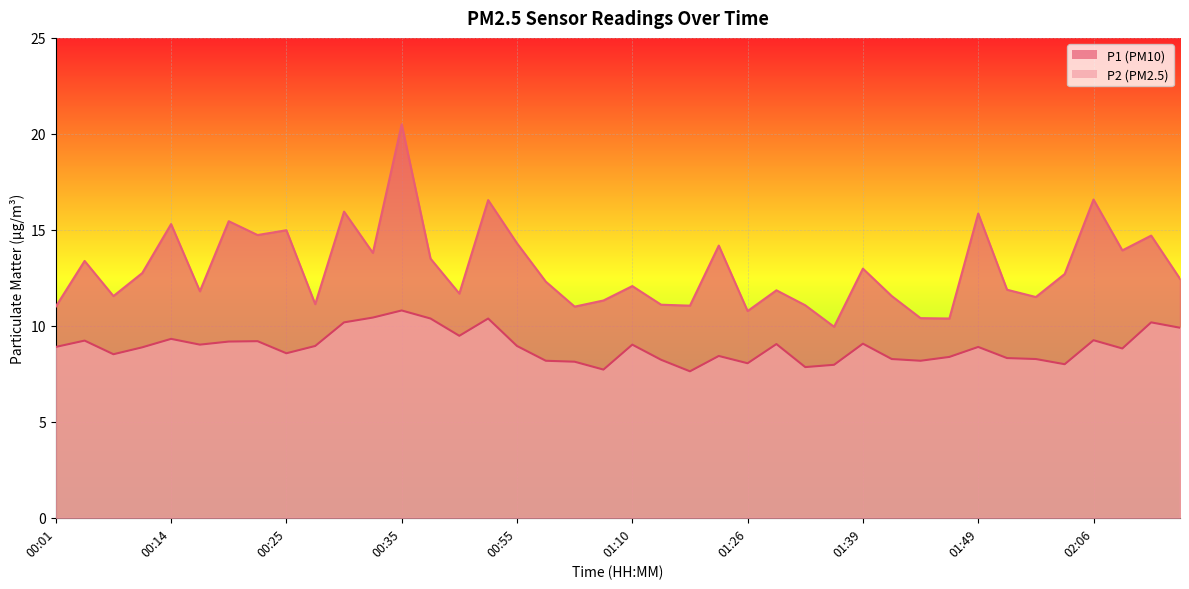

Which label corresponds to the largest value in the chart?

00:35